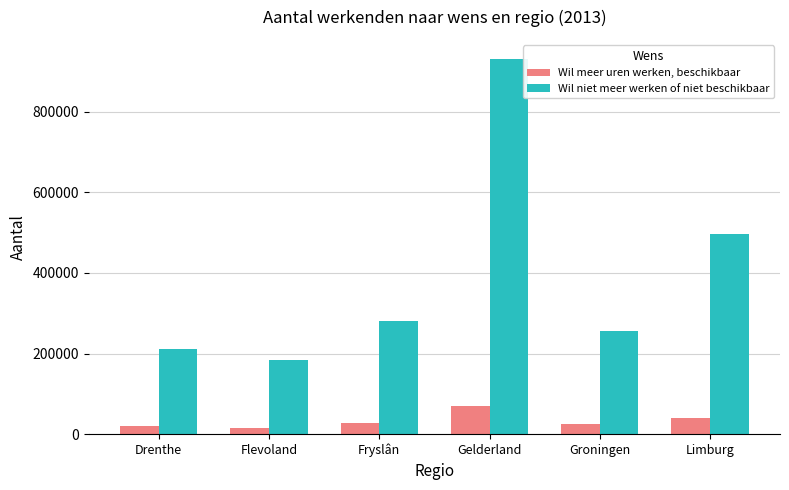

The Wil meer uren werken, beschikbaar series shows 40100 at Limburg. True or false?

True